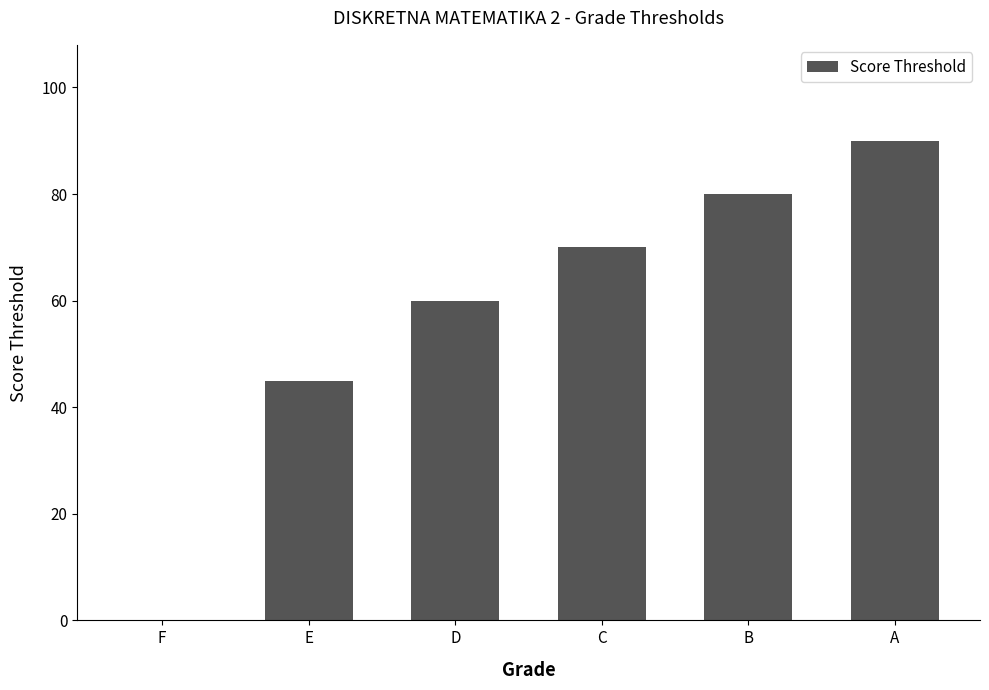

Is it true that the value at A is 90?

True